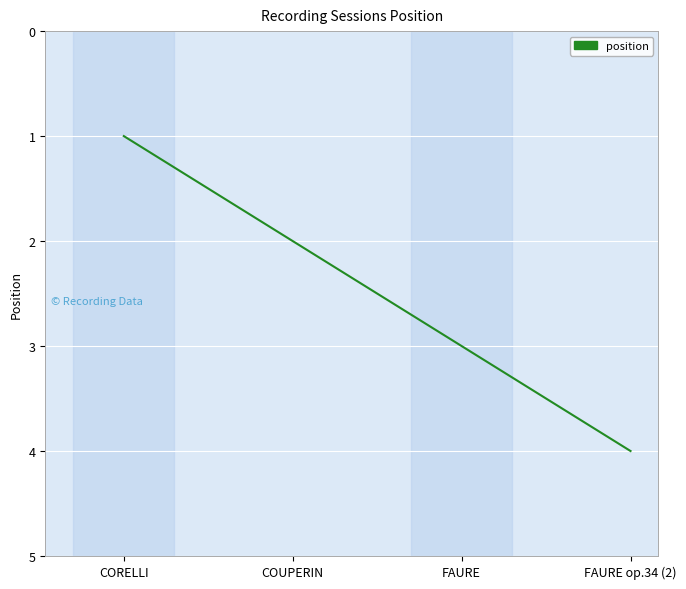

Reading left to right, what are all the values shown in this chart?

CORELLI=1	COUPERIN=2	FAURE=3	FAURE op.34 (2)=4